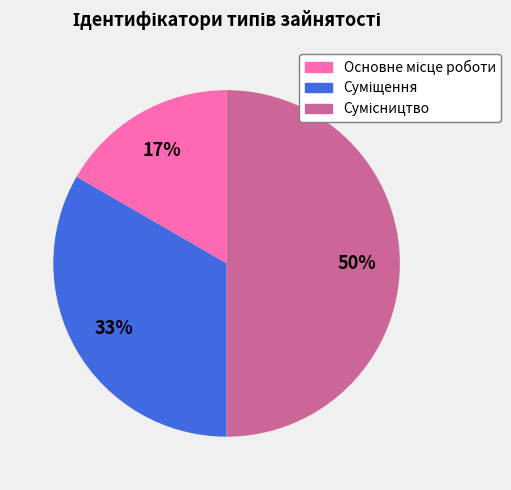

How many slices are in this pie chart?

3